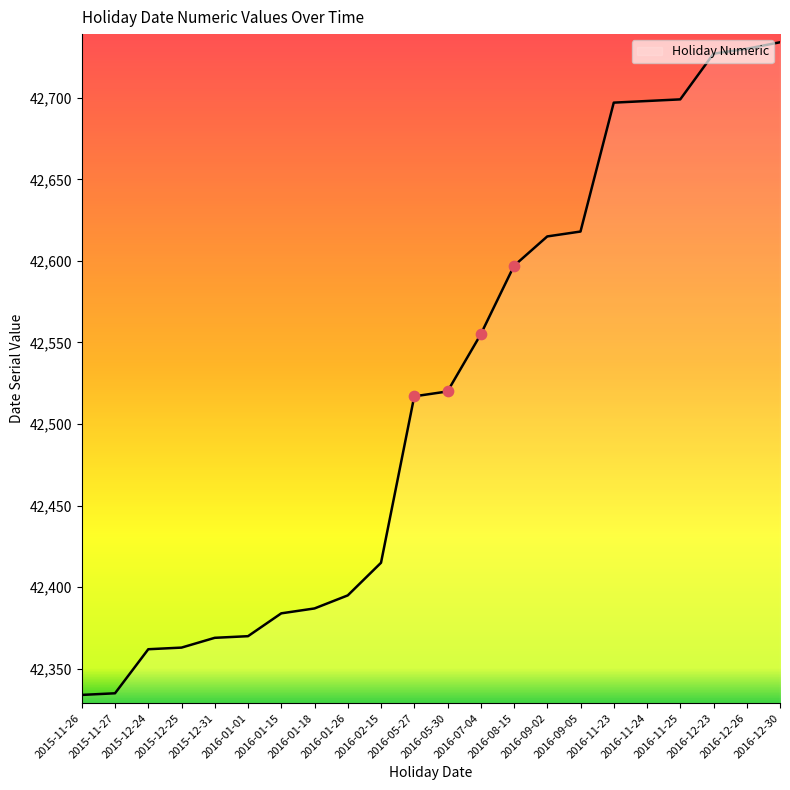

Which has a higher value, 2016-01-01 or 2016-11-24?

2016-11-24